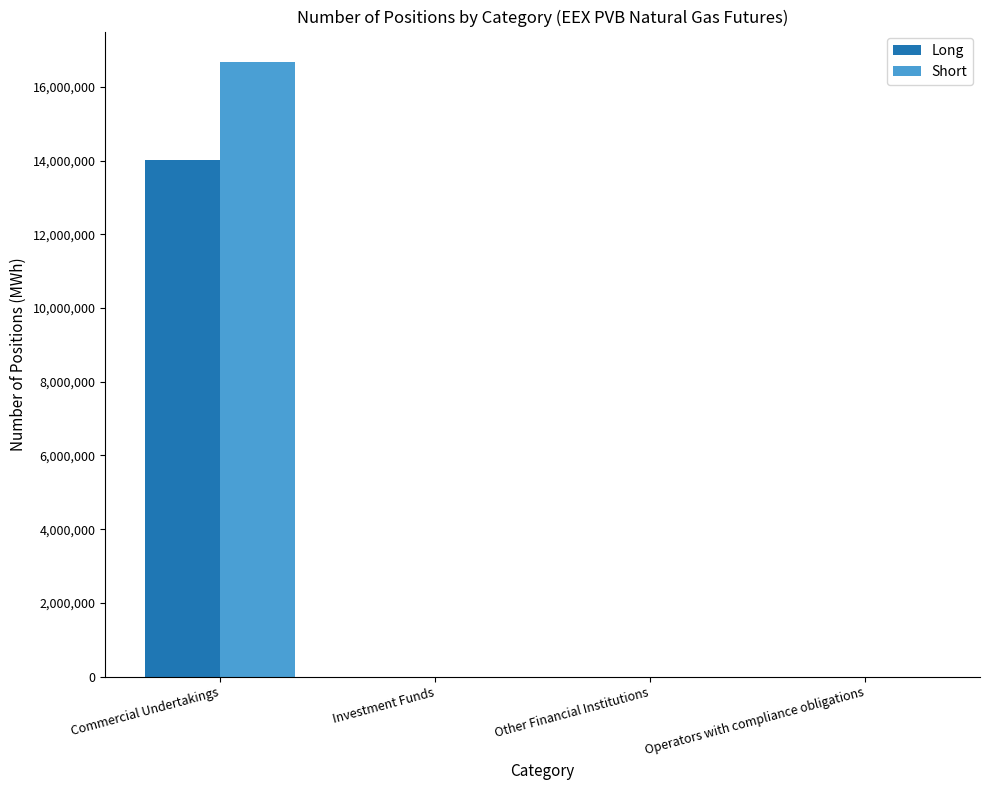

What is the greatest value displayed?

16667380